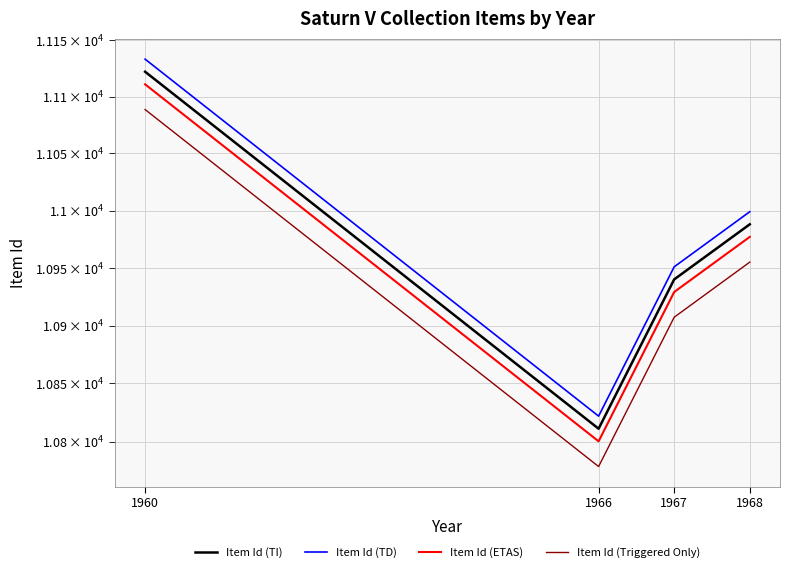

What are all the series names shown in the legend?

Item Id (TI), Item Id (TD), Item Id (ETAS), Item Id (Triggered Only)